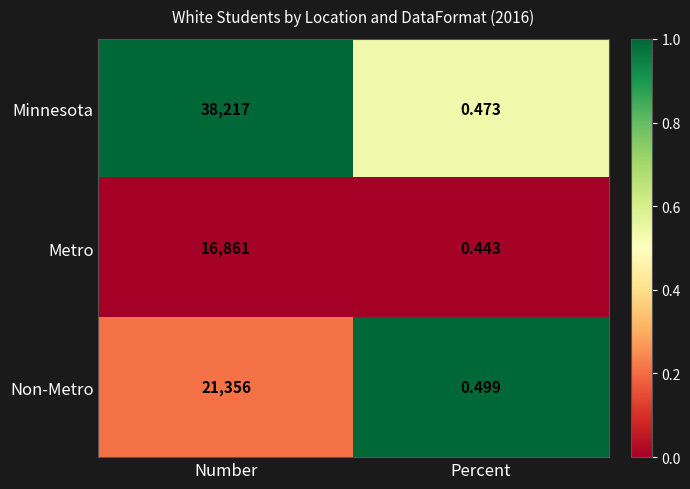

What is the maximum value shown in the chart?

38217.0